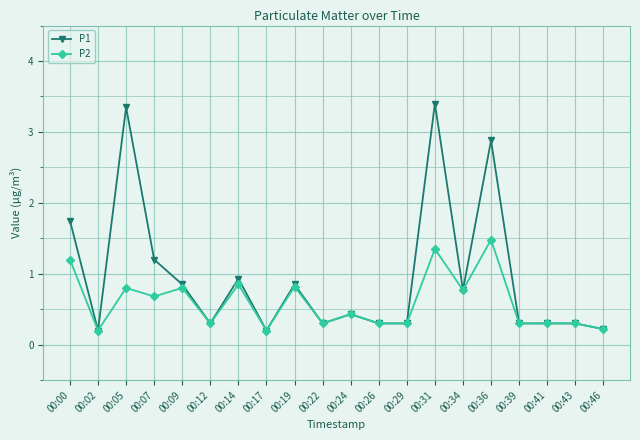

Does the chart have visible grid lines?

Yes